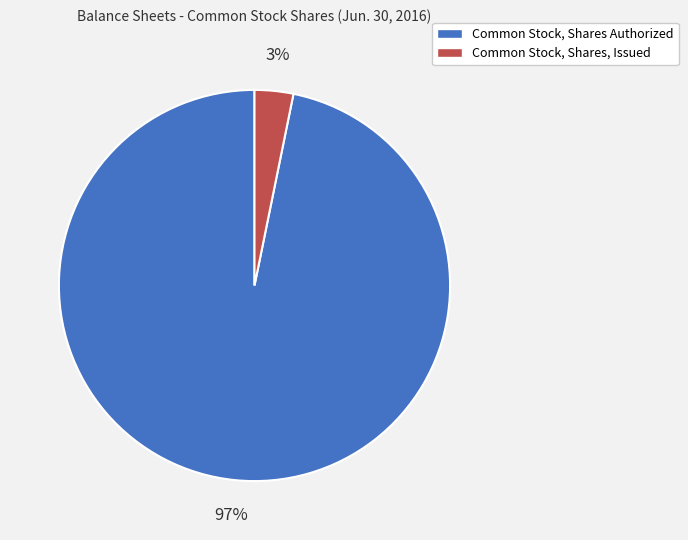

Do Common Stock, Shares Authorized and Common Stock, Shares, Issued together represent more than half of the pie?

Yes